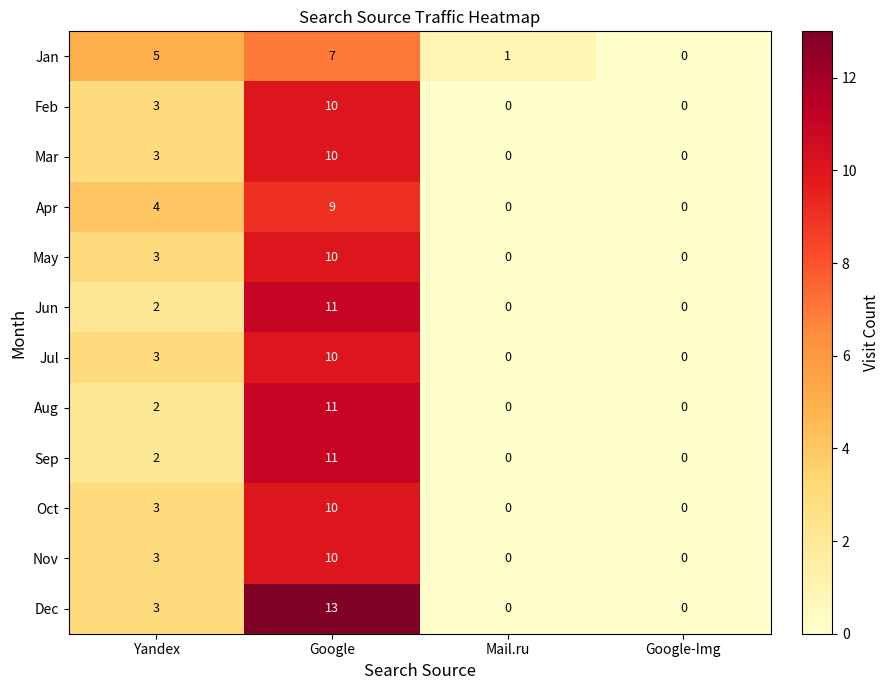

What is the highest value of the Oct series?

10